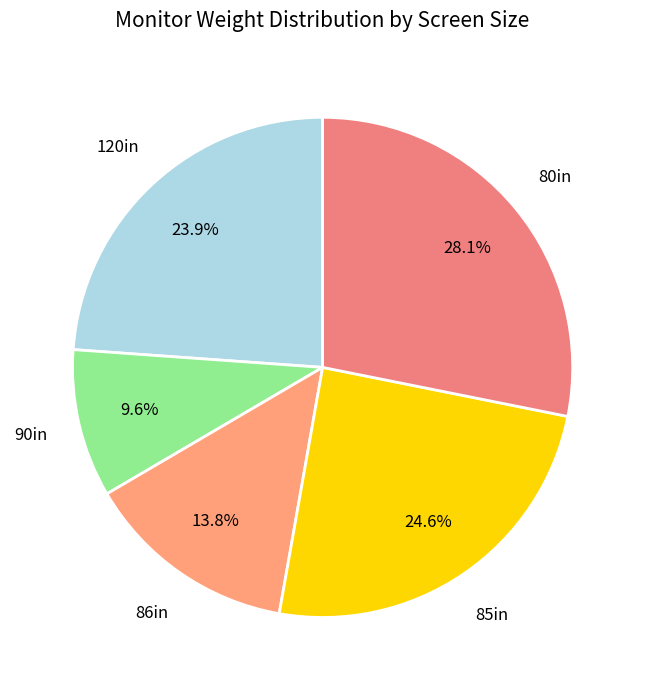

How many slices are in this pie chart?

5